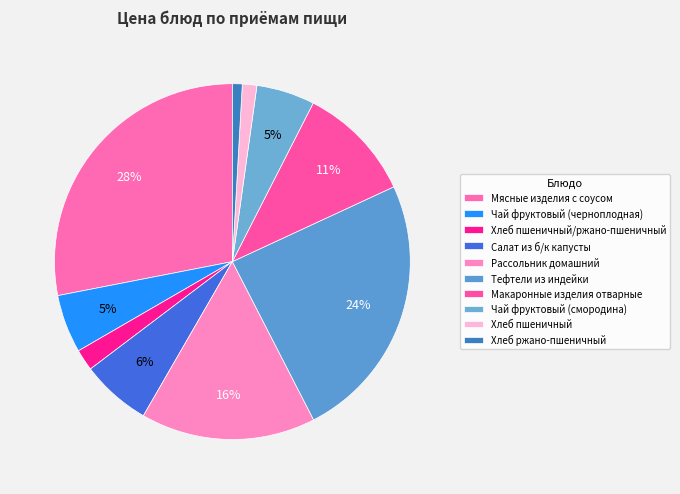

How many segments does this pie chart have?

10